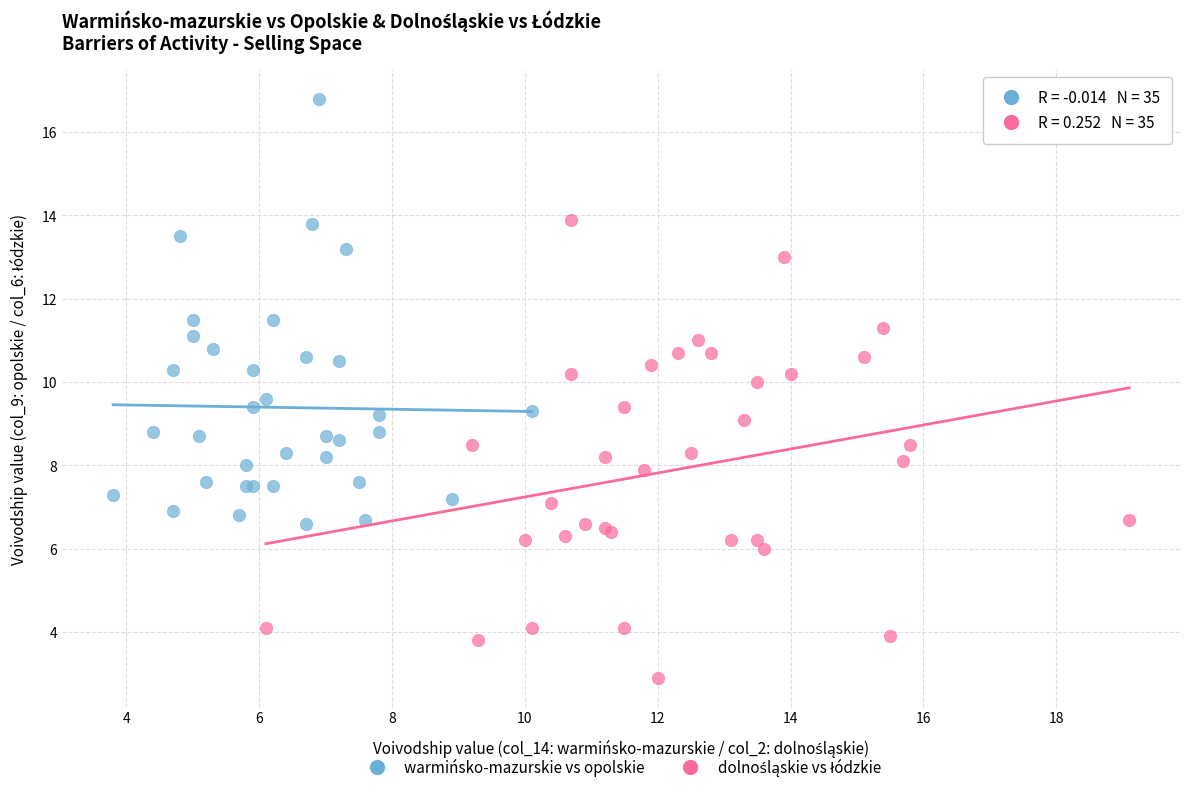

Which series reaches the maximum Y coordinate?

warmińsko-mazurskie vs opolskie